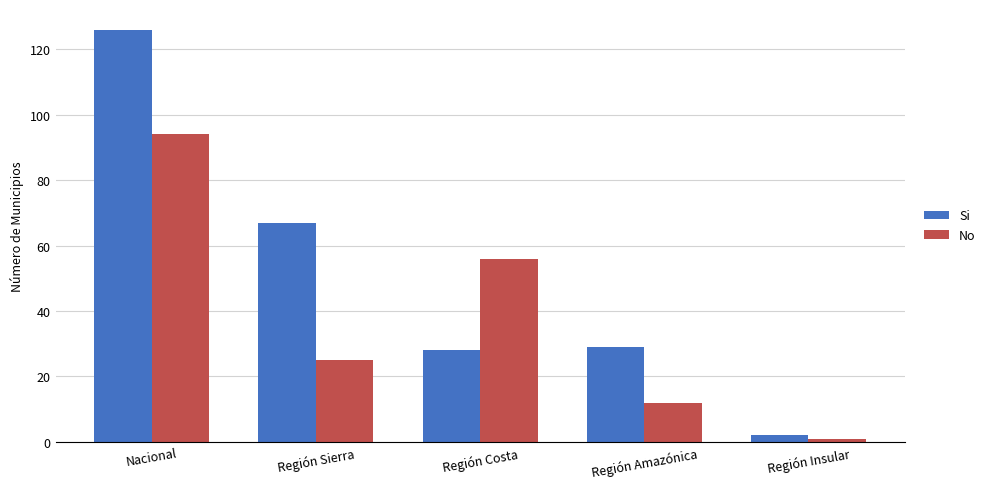

Count the number of data series in this chart.

2